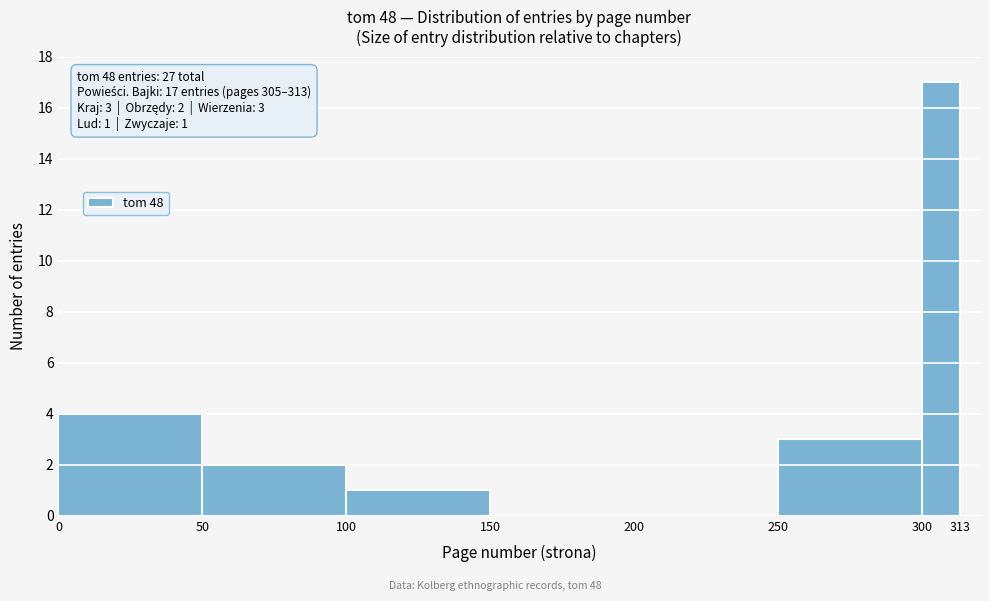

Which range on the x-axis has the tallest bar?

300 to 313